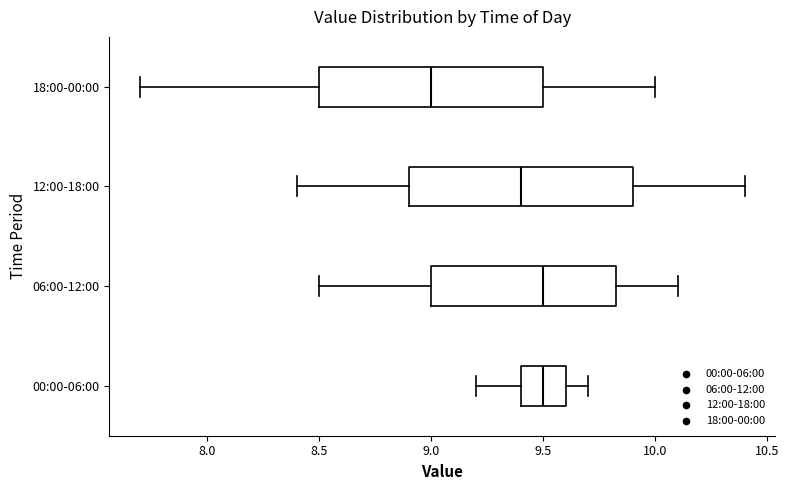

Where does the median line of the box for 18:00-00:00 sit on the x-axis? The values are not printed on the chart, so give them approximately, as read against the axis.

9.00